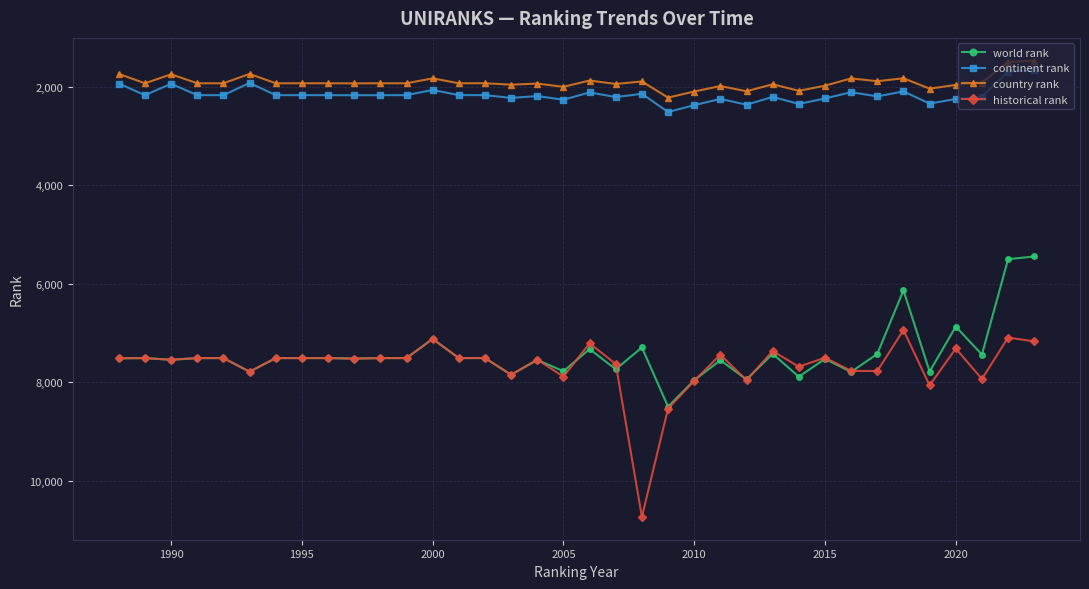

How many data points does each series have?

36